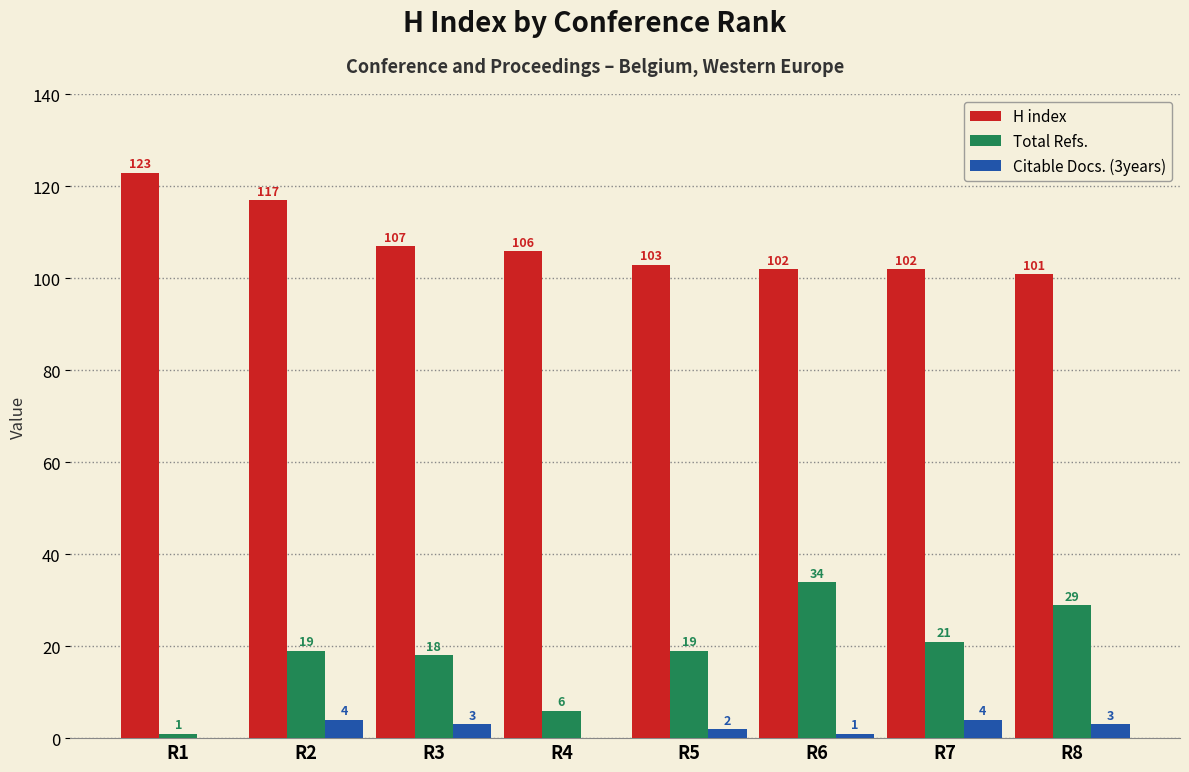

Reading left to right, transcribe all the data shown in this chart.

H index: R1=123	R2=117	R3=107	R4=106	R5=103	R6=102	R7=102	R8=101
Total Refs.: R1=1	R2=19	R3=18	R4=6	R5=19	R6=34	R7=21	R8=29
Citable Docs. (3years): R1=0	R2=4	R3=3	R4=0	R5=2	R6=1	R7=4	R8=3